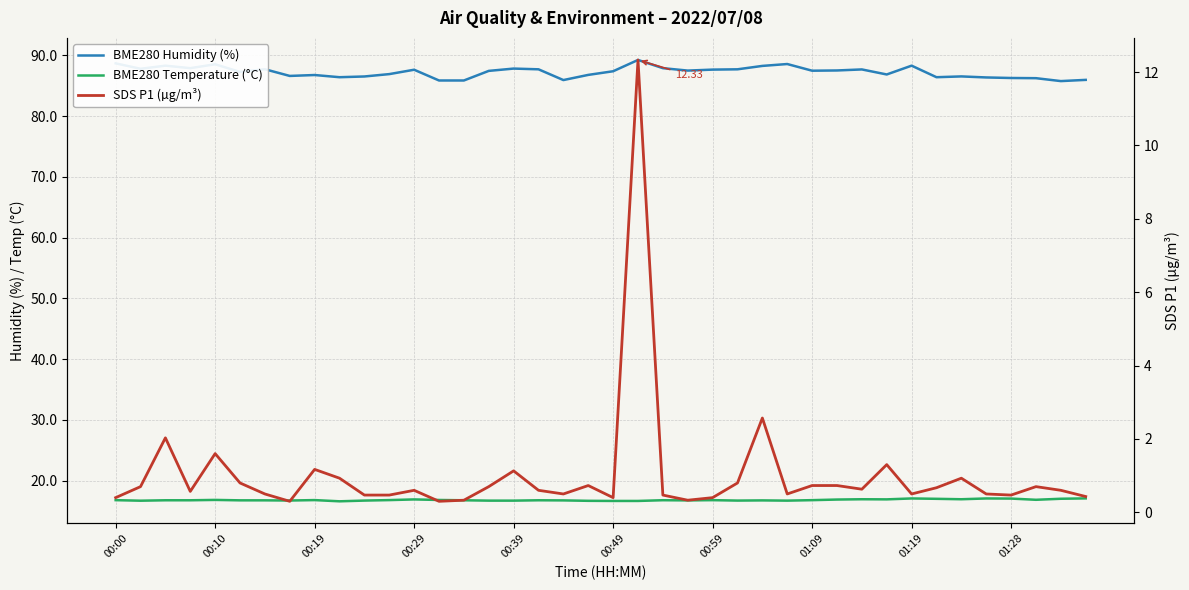

What is the value of the SDS P1 (µg/m³) point at the 30th from the left?

0.7